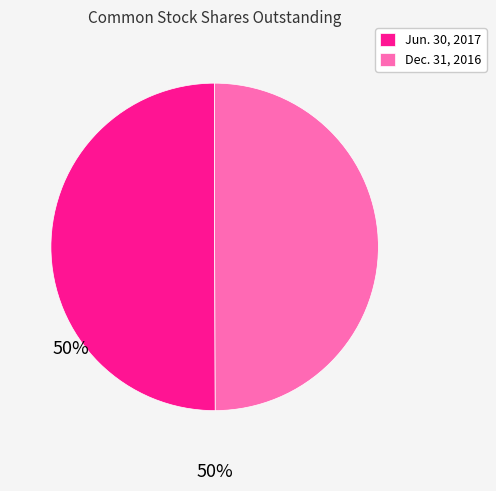

Combined, do Jun. 30, 2017 and Dec. 31, 2016 account for over 50%?

Yes